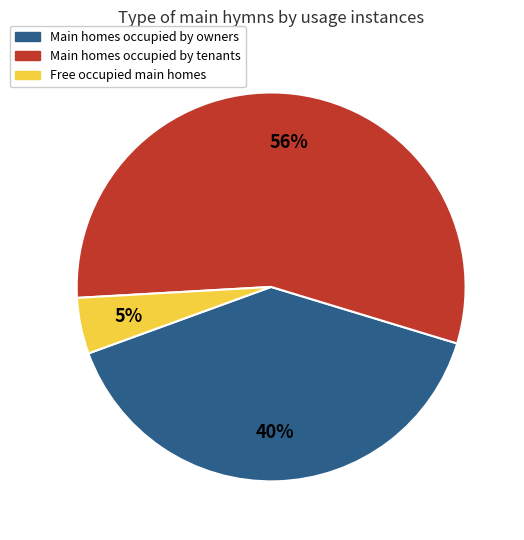

Is there a majority slice in this chart?

Yes